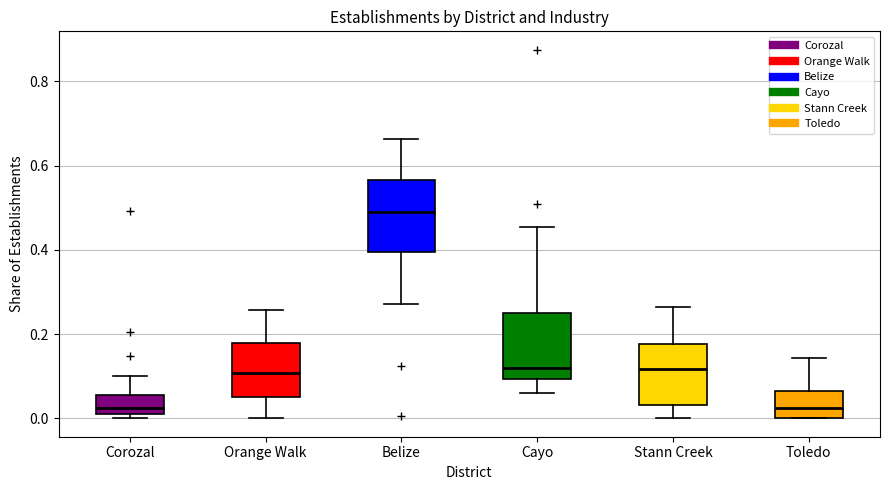

Which box's median line is the highest?

Belize